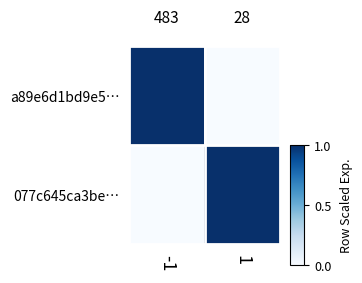

What is the difference between the a89e6d1bd9e5… values at -1 and 1?

1